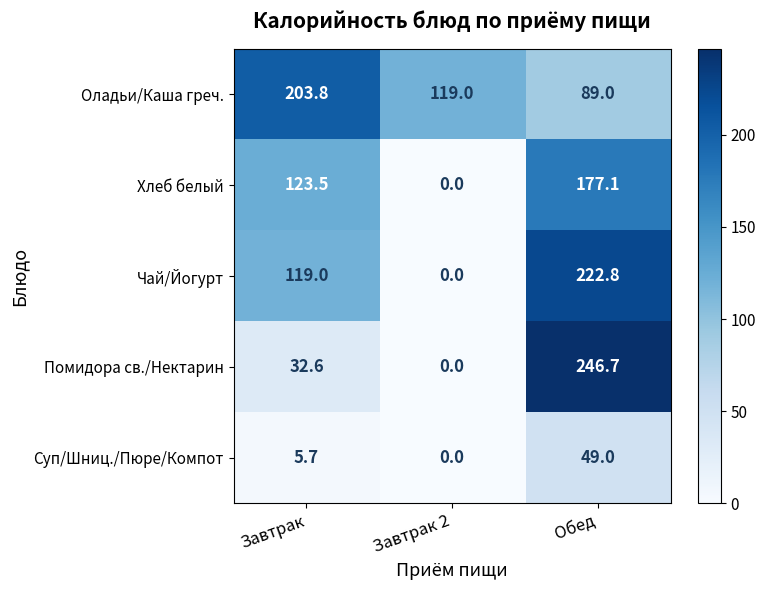

Between Завтрак and Завтрак 2, which series saw the biggest shift?

Хлеб белый